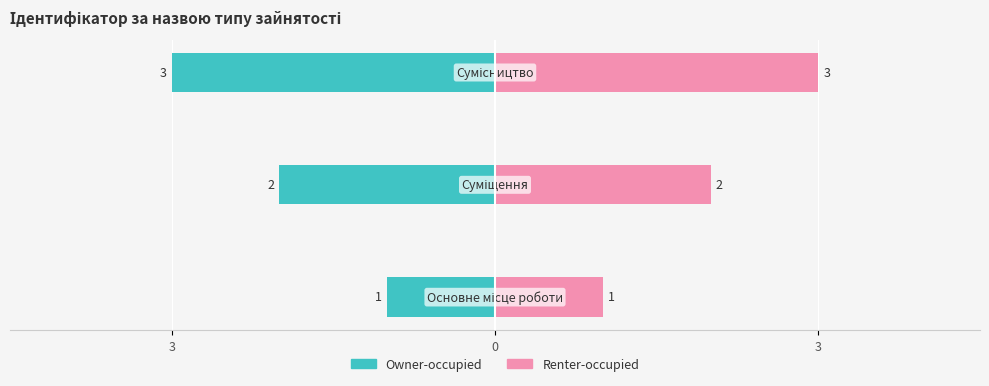

How many values in the Renter-occupied series are below 2?

1